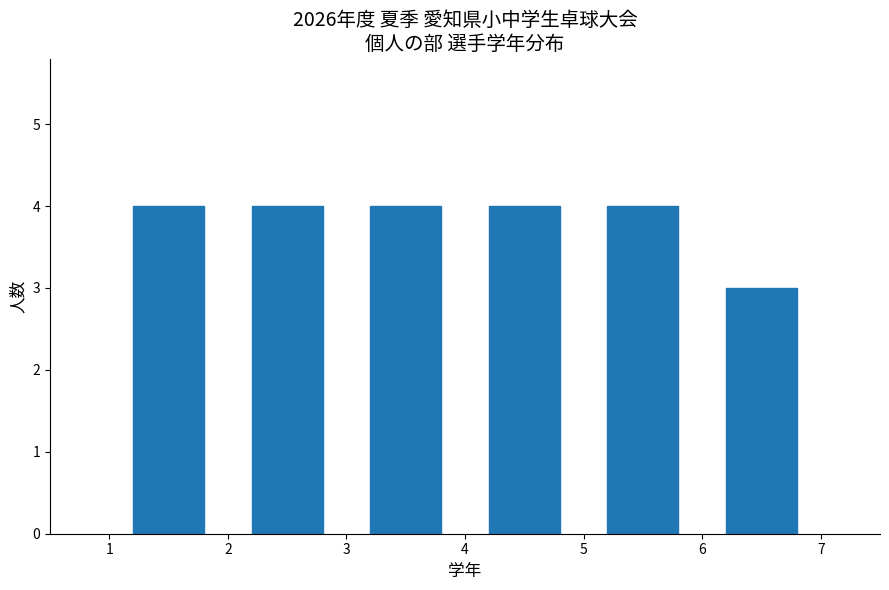

Reading left to right, transcribe this chart: for each bar, give the range it covers on the x-axis and its height. The values are not printed on the chart, so give them approximately, as read against the axis.

1 to 2: 4
2 to 3: 4
3 to 4: 4
4 to 5: 4
5 to 6: 4
6 to 7: 3